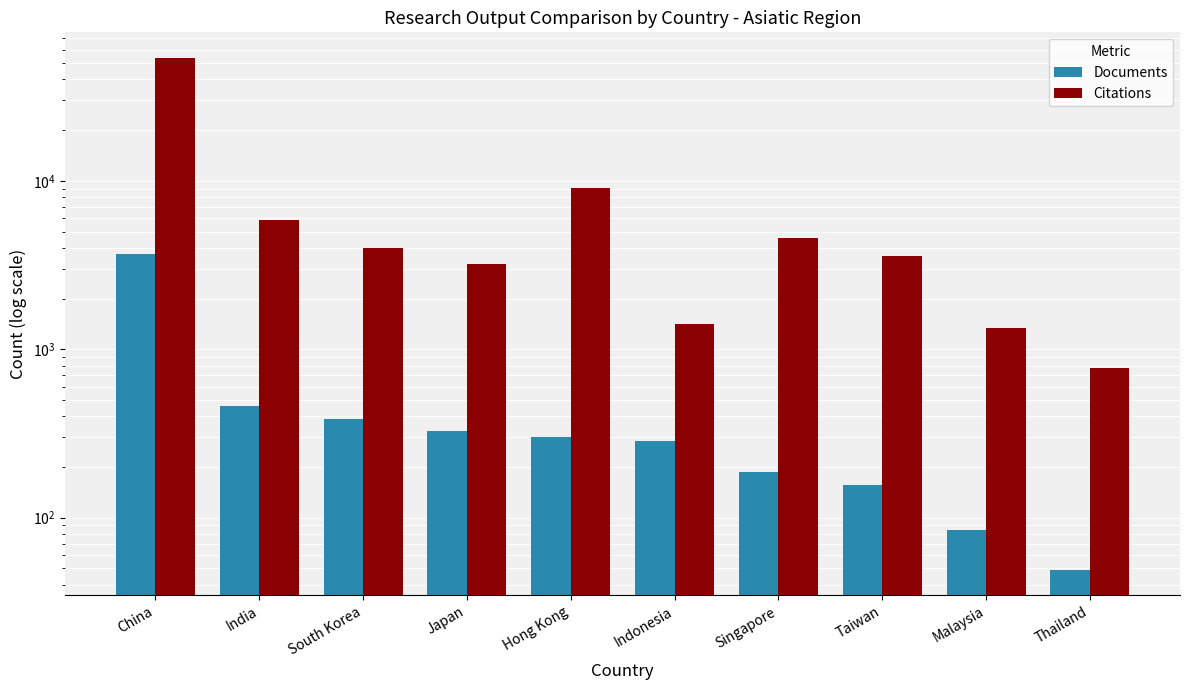

Which series has the widest spread of values?

Citations